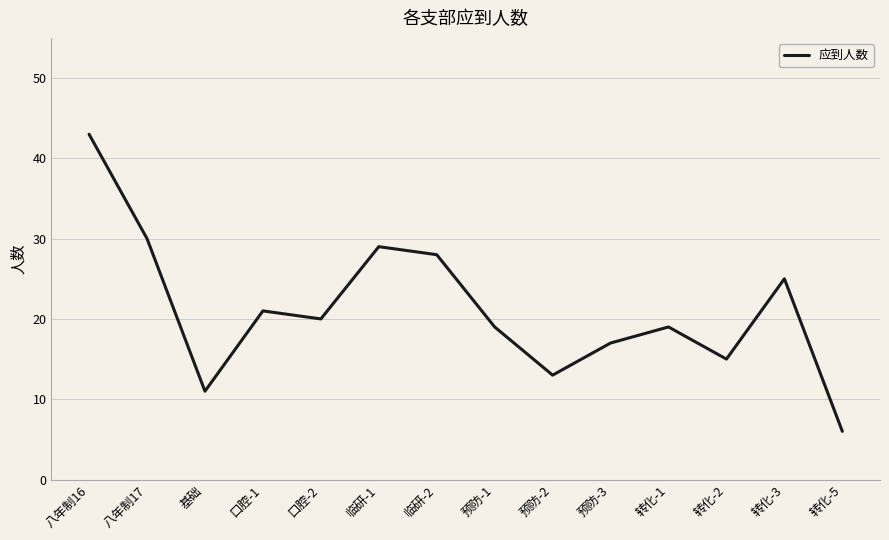

What position from the left is 转化-1?

11